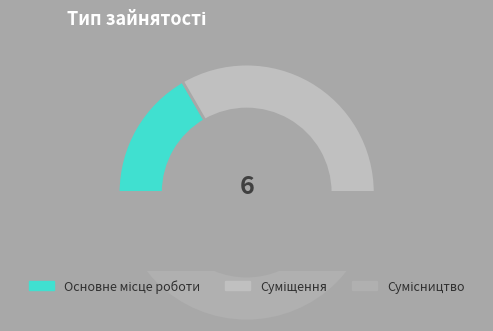

Which slice is the largest?

Сумісництво